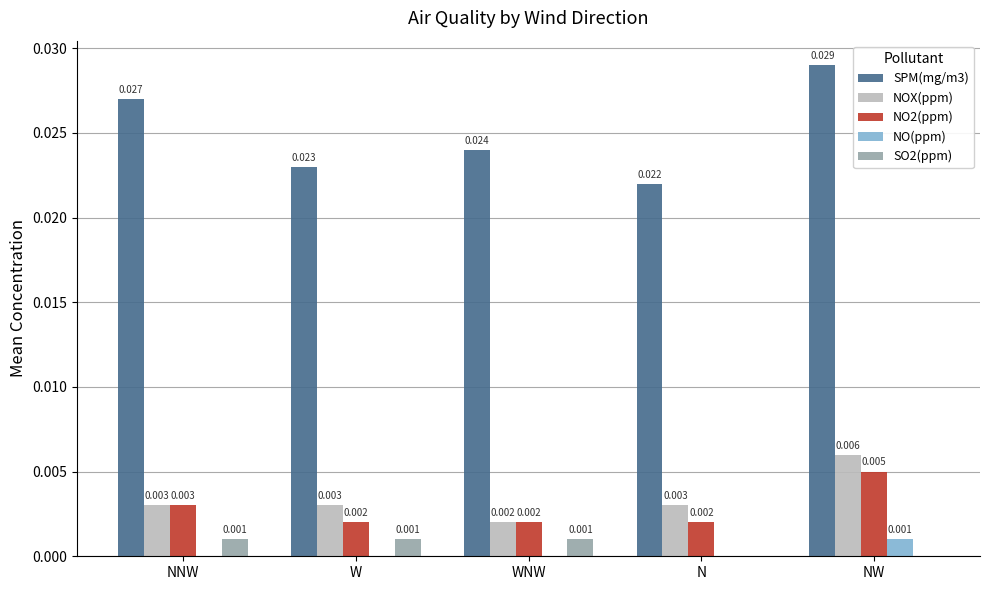

Is it true that NO(ppm) equals 0.0 at N?

True